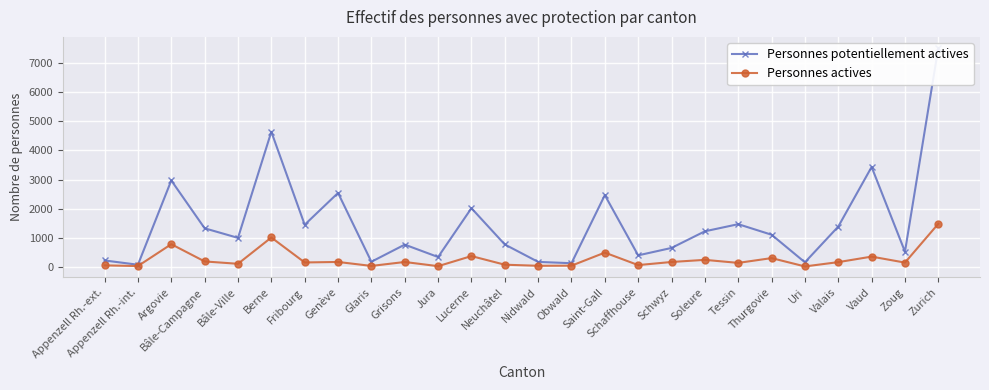

Which series has the widest spread of values?

Personnes potentiellement actives